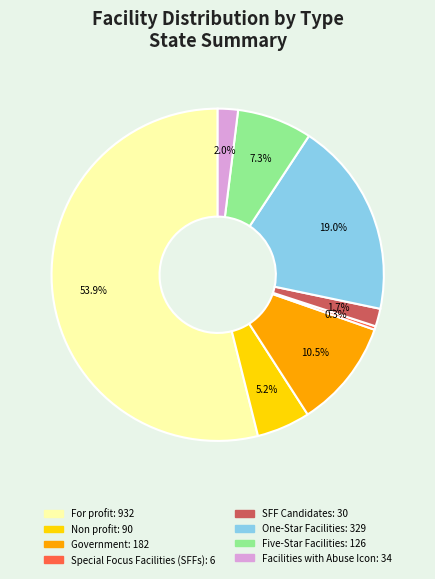

To the nearest percent, what is the difference between the largest and smallest slice percentages?

54%